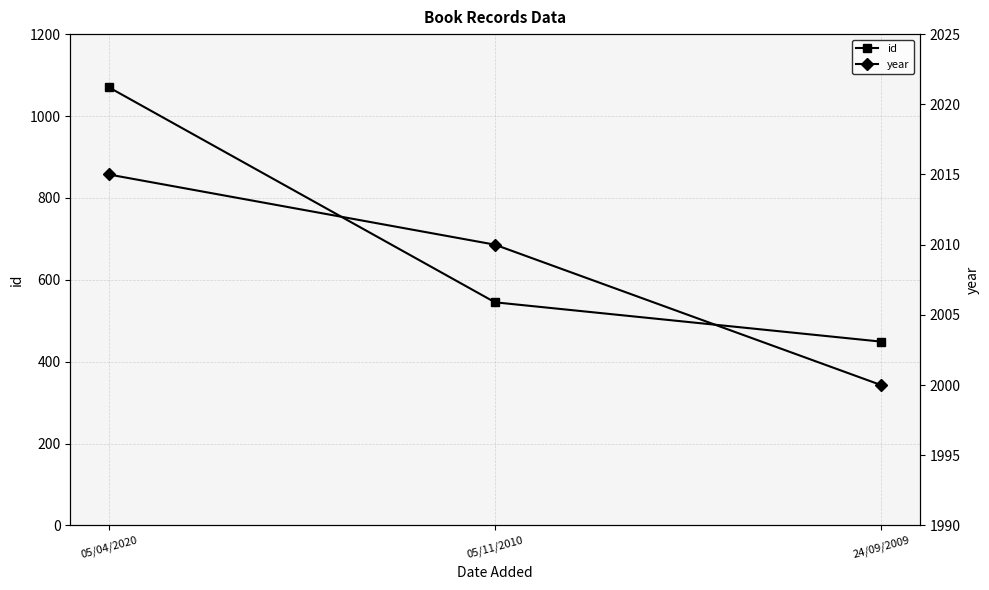

True or false: year has a value of 640 at 05/11/2010.

False